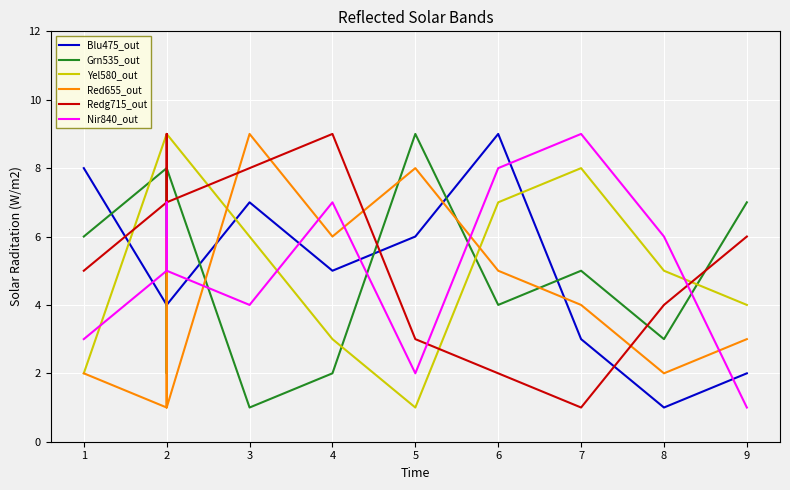

Between 2 and 7, which is larger?

2